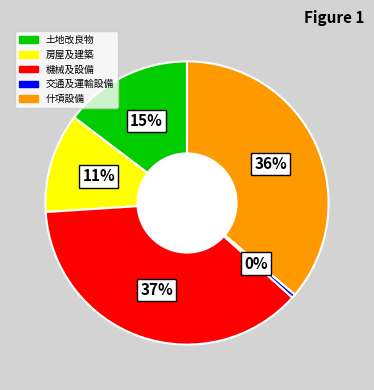

To the nearest percent, what is the difference between the largest and smallest slice percentages?

37%